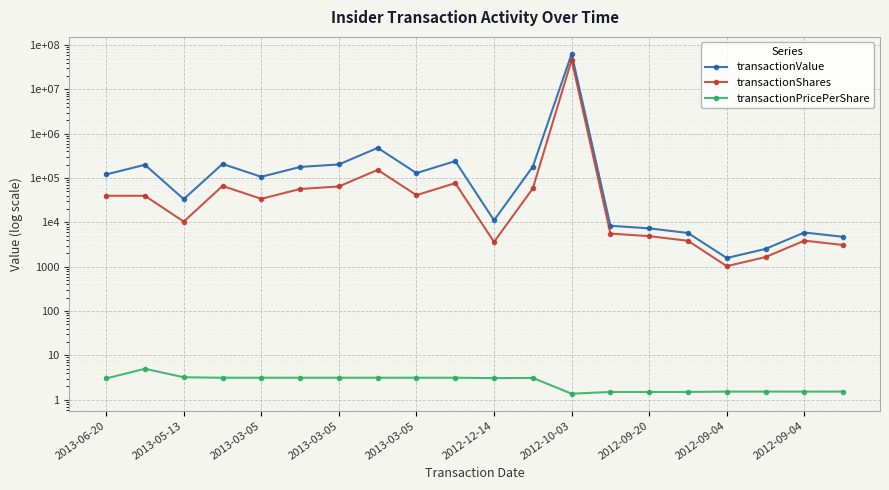

Reading right to left, list all the values displayed in this chart.

transactionValue: 4742.0	5934.0	2534.0	1578.0	5787.0	7365.0	8417.0	63574551.0	182224.0	11180.0	242212.0	129864.0	481849.0	203720.0	178746.0	107209.0	208861.0	33649.0	200000.0	121200.0
transactionShares: 3103.0	3883.0	1658.0	1033.0	3858.0	4910.0	5611.0	46404782.0	58593.0	3630.0	77132.0	41358.0	153455.0	64886.0	56920.0	34143.0	66505.0	10450.0	40000.0	40000.0
transactionPricePerShare: 1.5	1.5	1.5	1.5	1.5	1.5	1.5	1.4	3.1	3.1	3.1	3.1	3.1	3.1	3.1	3.1	3.1	3.2	5.0	3.0